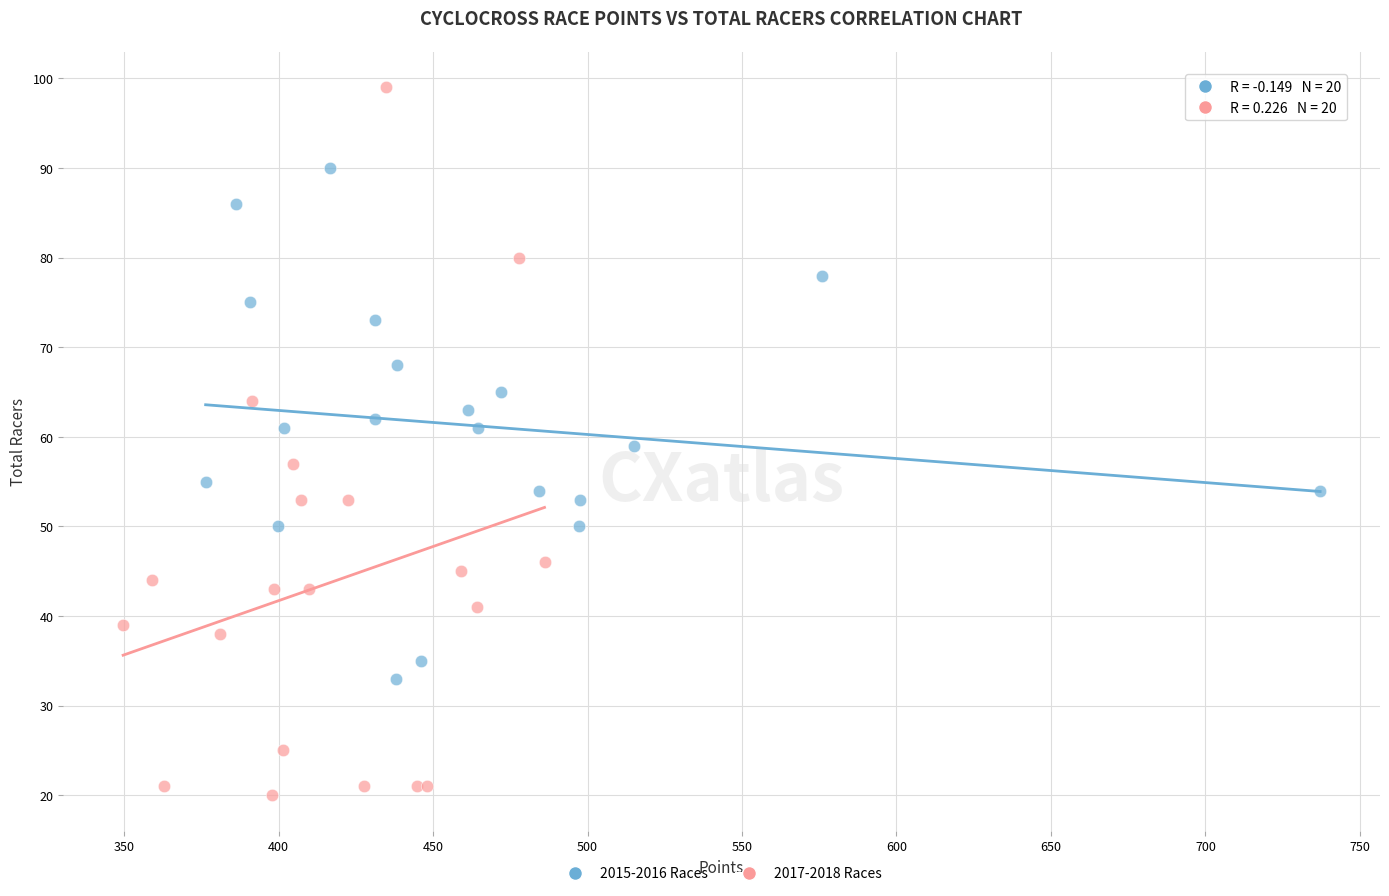

Which series has the largest Y range (max minus min)?

2017-2018 Races